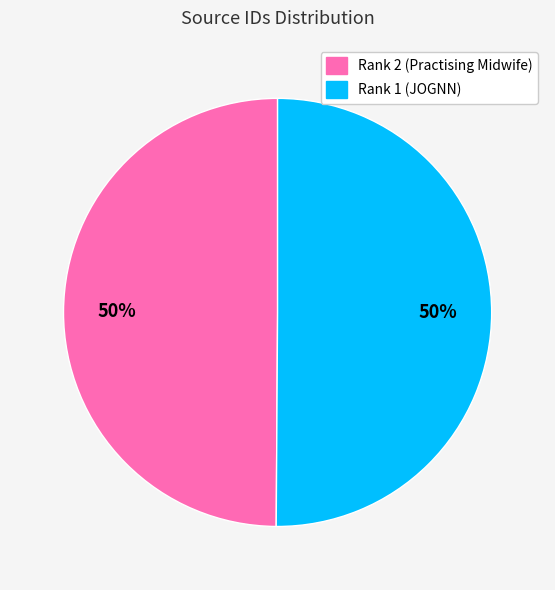

True or false: Rank 1 (JOGNN) accounts for 56% of the total.

False